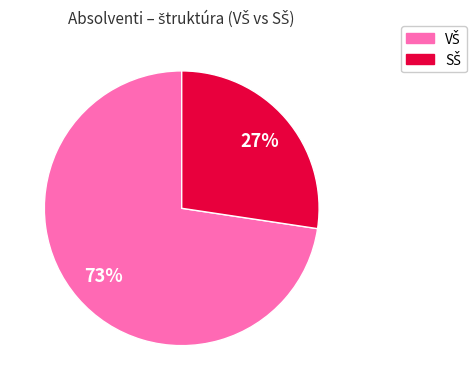

To the nearest percent, what is the average slice percentage?

50%